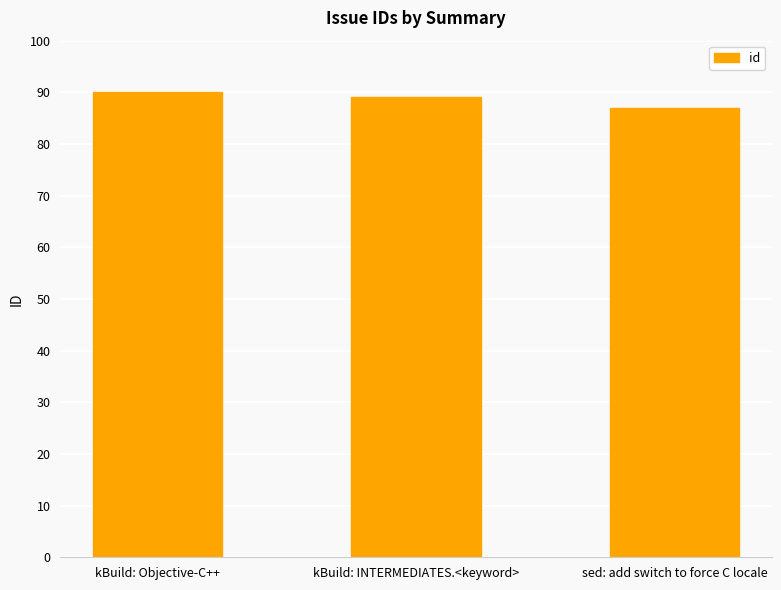

What is the sum of the values at kBuild: Objective-C++ and kBuild: INTERMEDIATES.<keyword>?

179